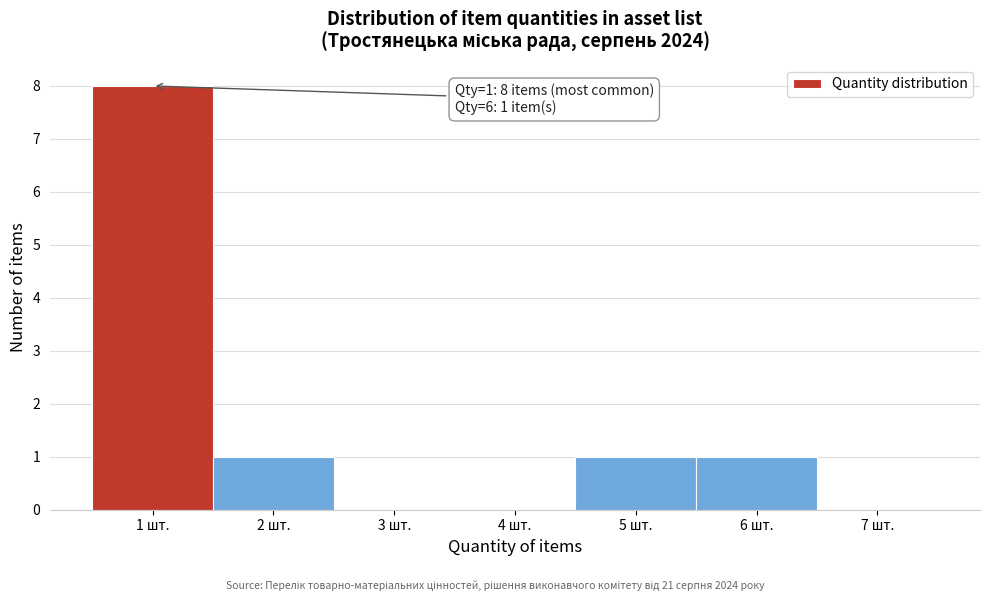

Which range on the x-axis has the tallest bar?

0.5 to 1.5